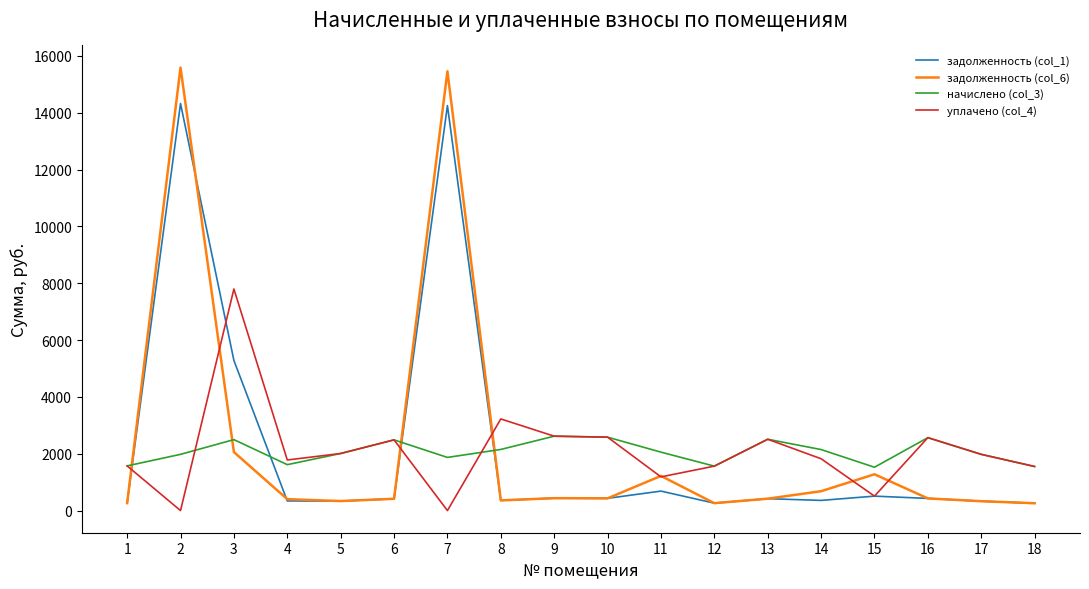

How many values in the начислено (col_3) series are below 2056?

9